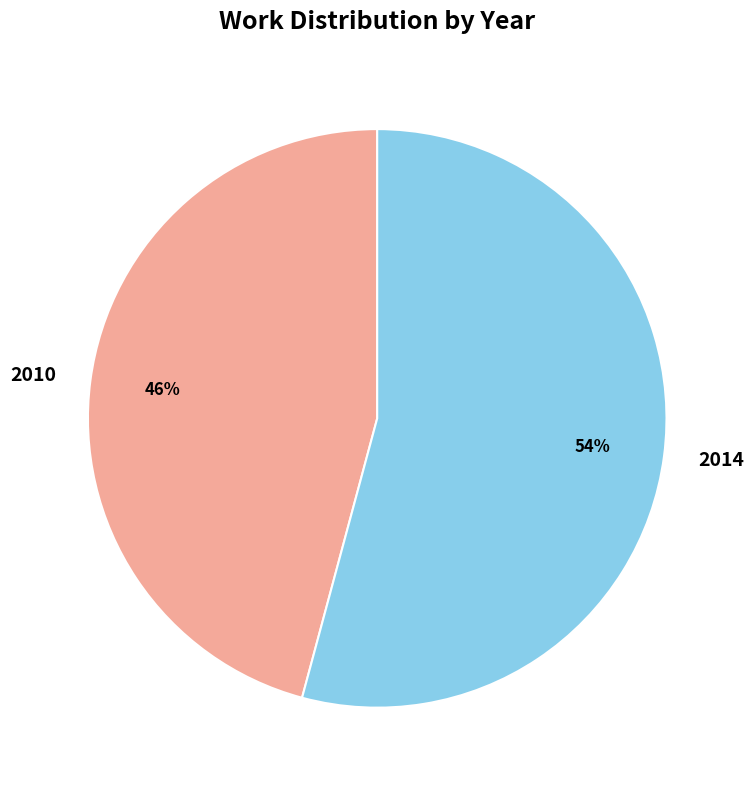

Which category has the smallest portion of the pie?

2010